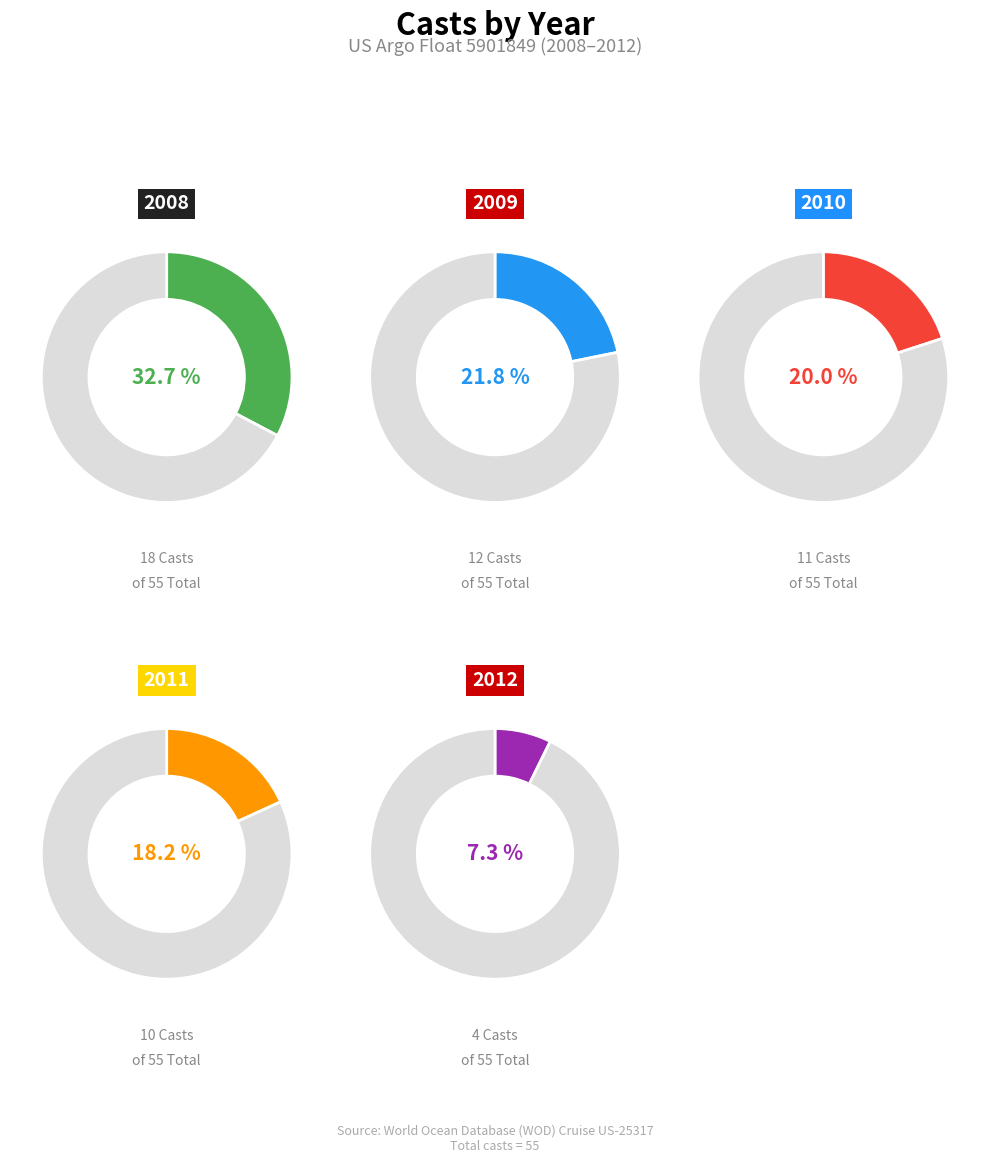

Is the sum of 2008 and 2009 greater than half?

Yes